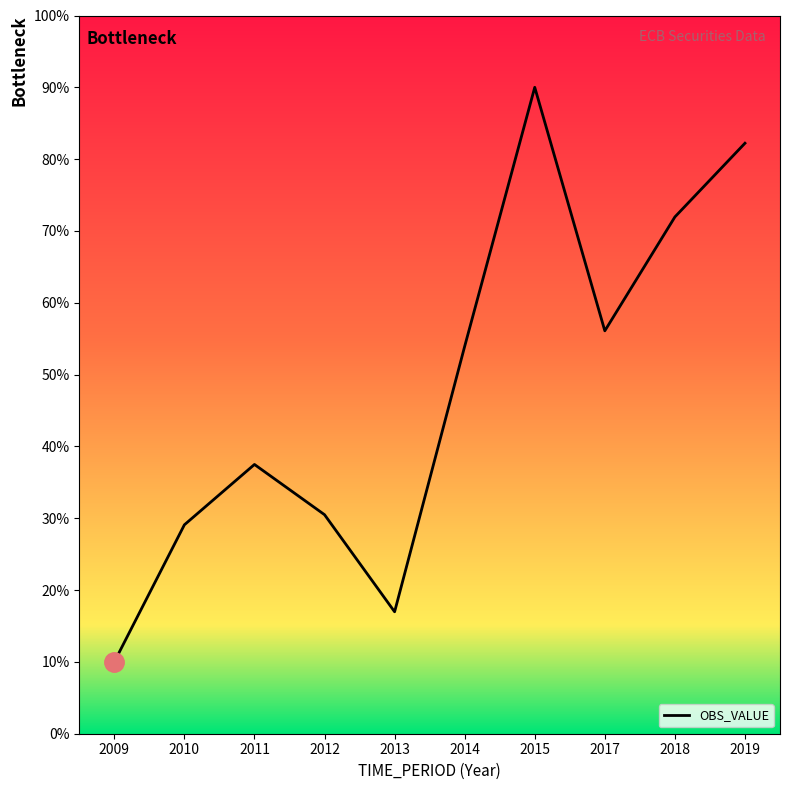

What is the maximum value shown in the chart?

90.0